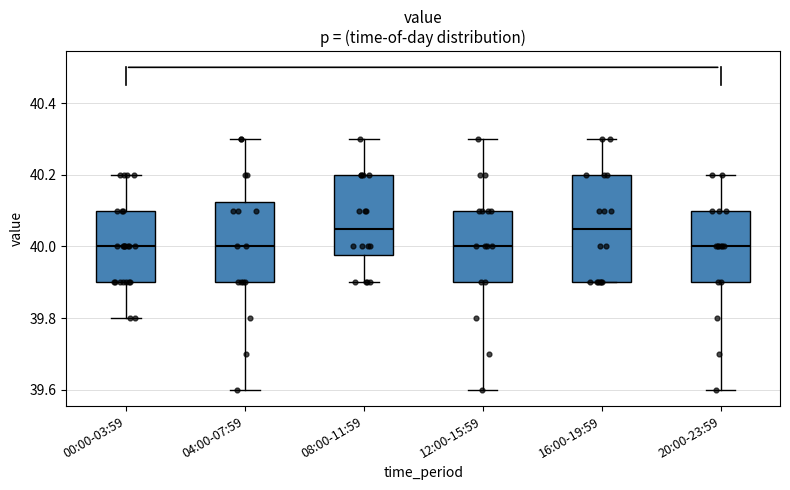

Reading left to right, read every box against the y-axis: the position of its median line, the range the box covers, and the ends of its whiskers. The values are not printed on the chart, so give them approximately, as read against the axis.

00:00-03:59: median 40.00, box 39.90 to 40.10, whiskers 39.80 to 40.20
04:00-07:59: median 40.00, box 39.90 to 40.12, whiskers 39.60 to 40.30
08:00-11:59: median 40.06, box 39.98 to 40.20, whiskers 39.90 to 40.30
12:00-15:59: median 40.00, box 39.90 to 40.10, whiskers 39.60 to 40.30
16:00-19:59: median 40.06, box 39.90 to 40.20, whiskers 39.90 to 40.30
20:00-23:59: median 40.00, box 39.90 to 40.10, whiskers 39.60 to 40.20